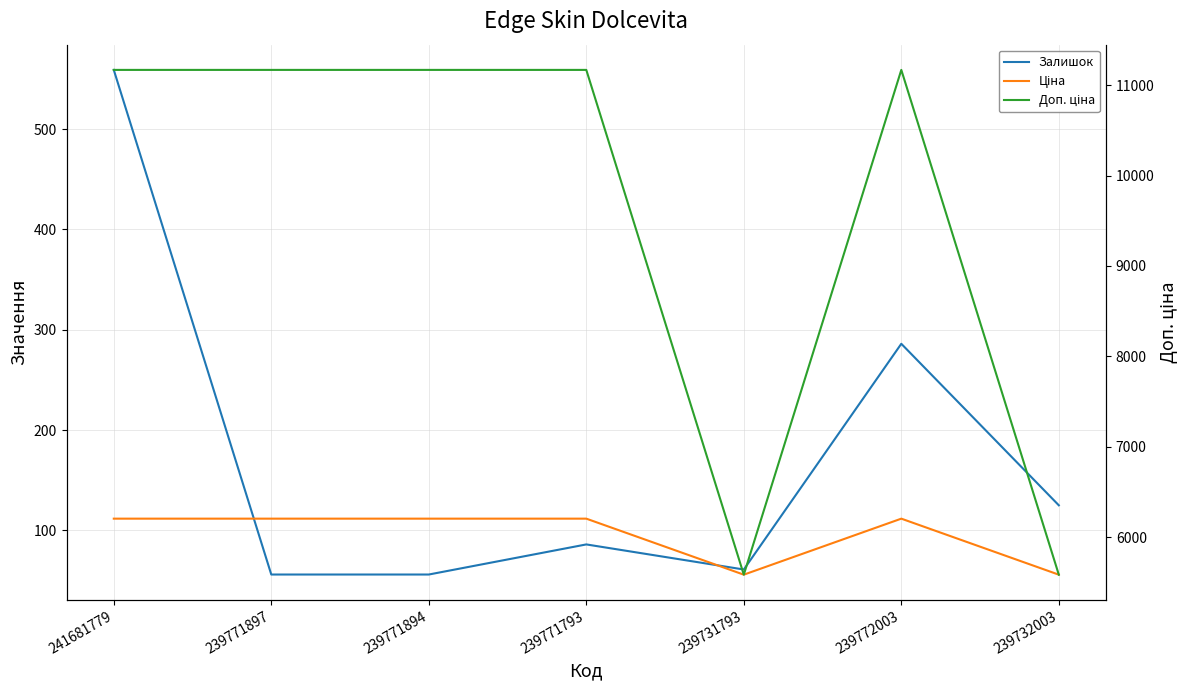

How many interior local peaks does the Залишок series have?

2